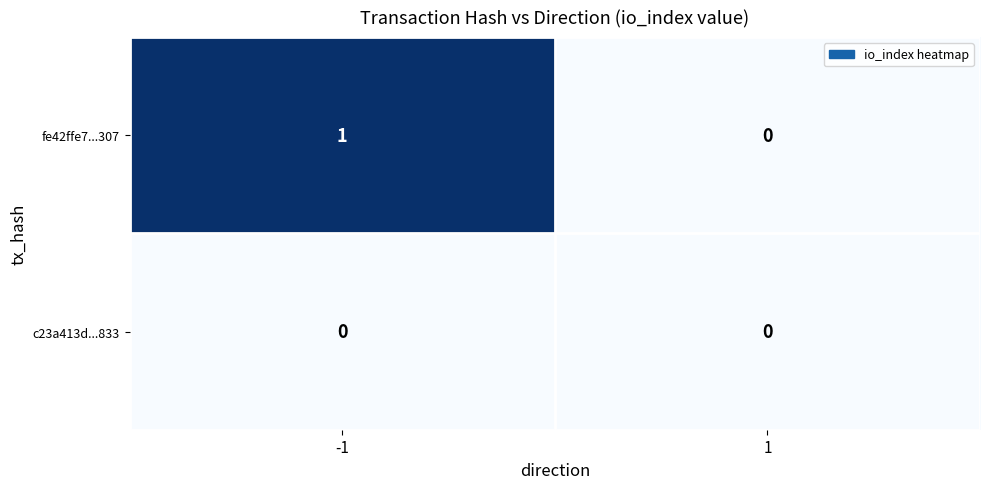

Reading right to left, list all the values displayed in this chart.

fe42ffe7...307: 1=0	-1=1
c23a413d...833: 1=0	-1=0